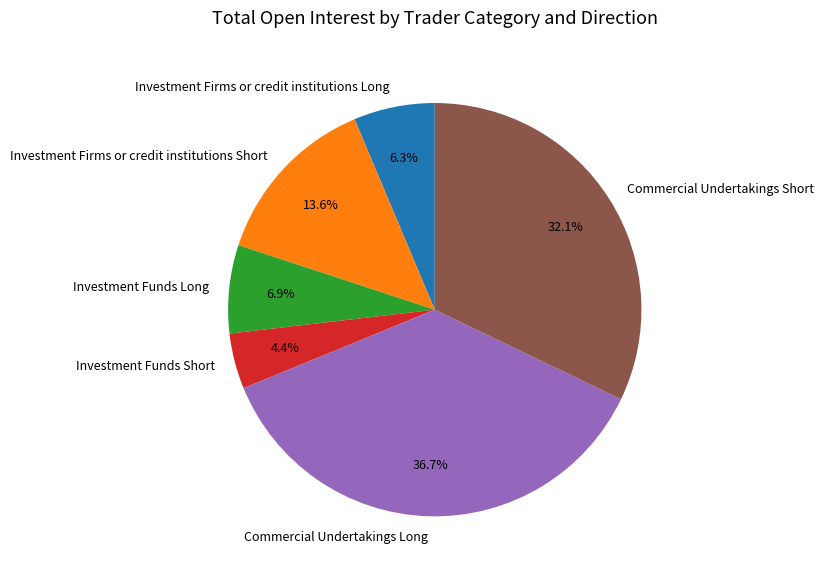

To the nearest percent, what is the difference between the Investment Firms or credit institutions Long and Investment Funds Long slice percentages?

1%